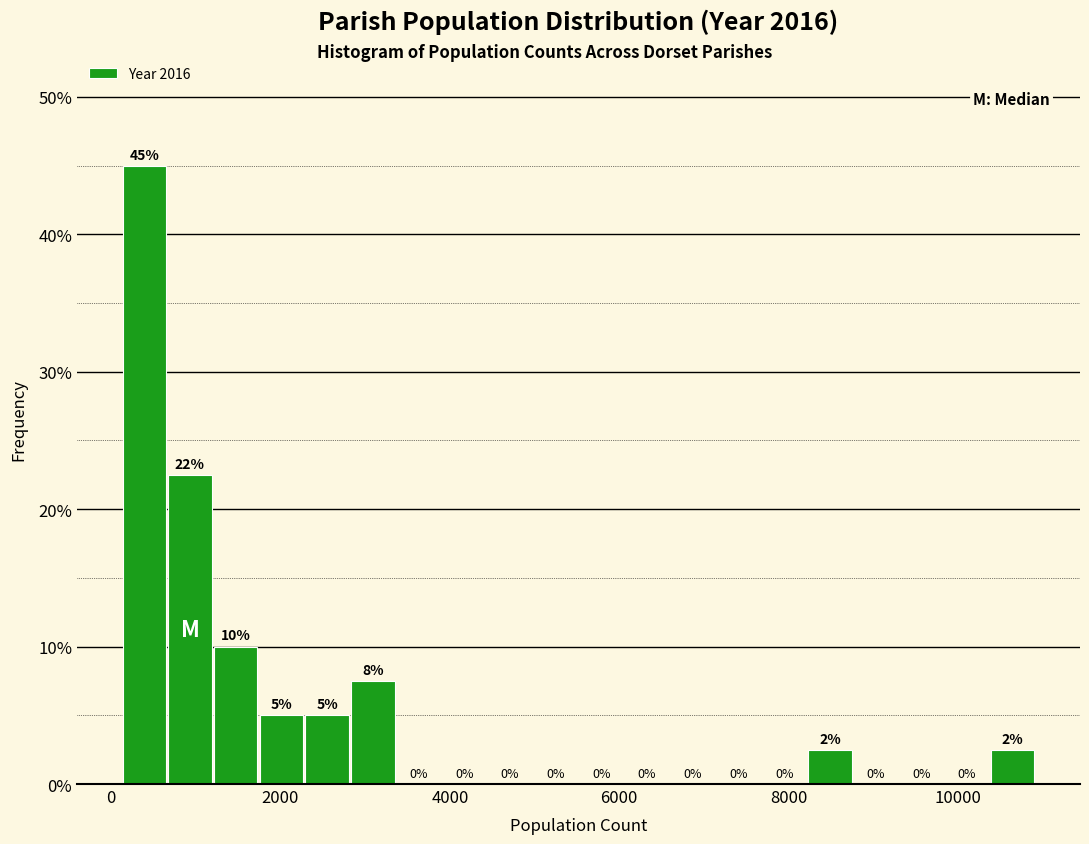

Read against the x-axis, roughly where is the centre of the tallest bar?

400